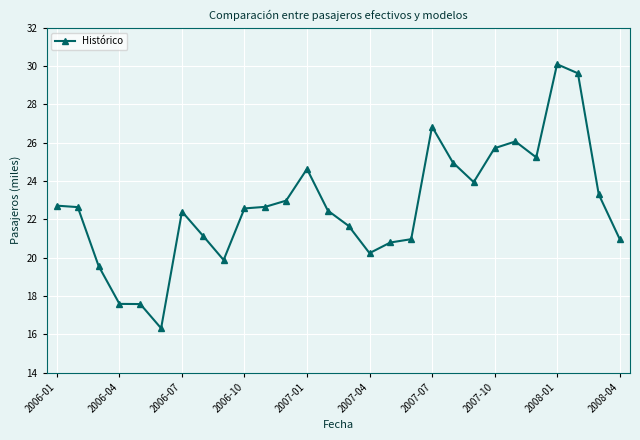

What is the maximum value shown in the chart?

30.1